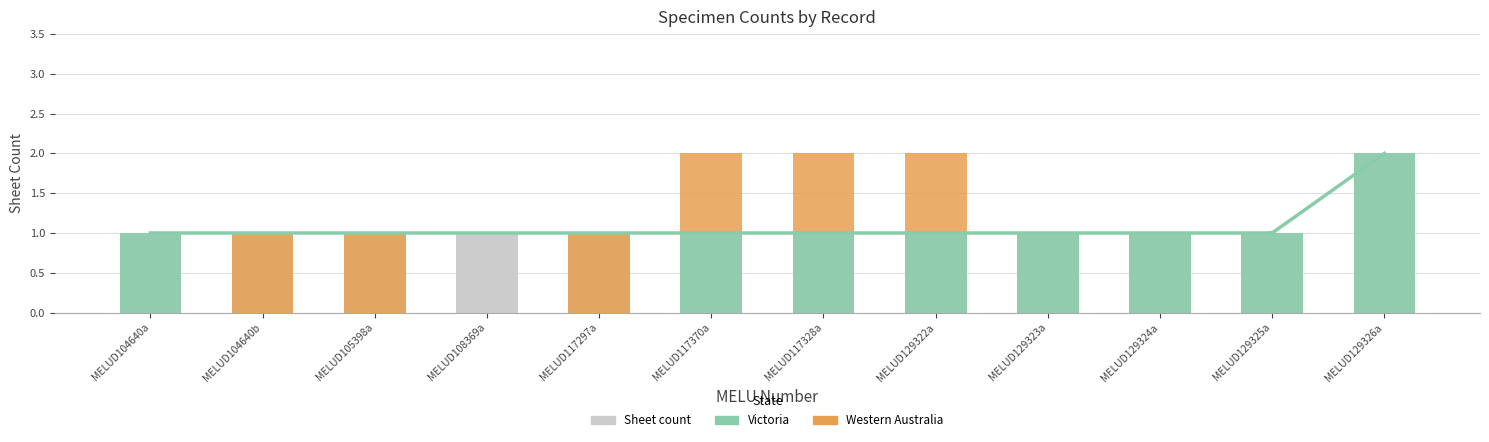

Which series has the largest range (max minus min)?

Victoria